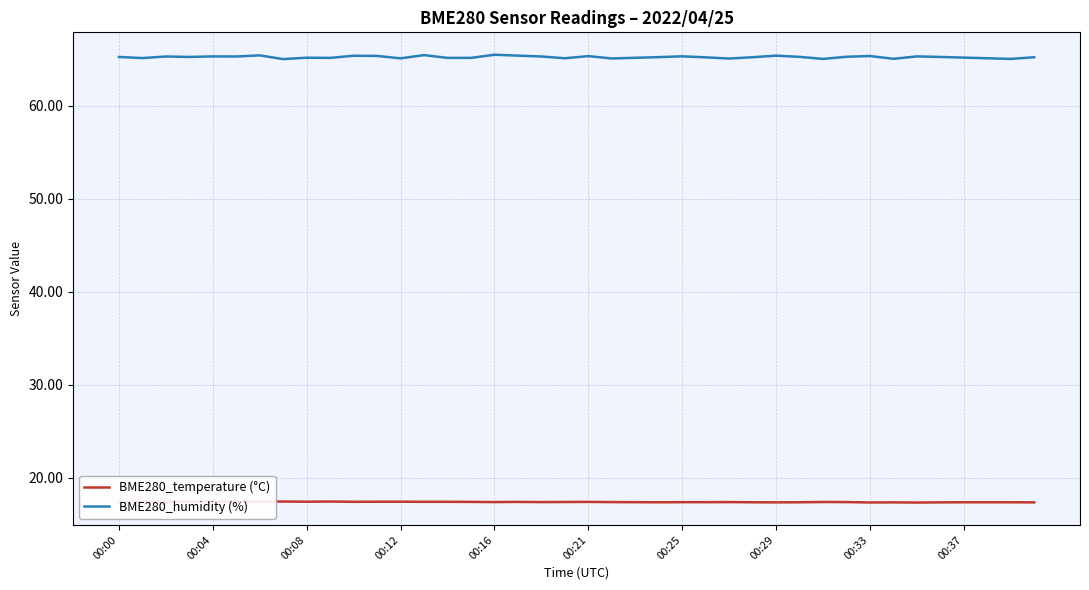

What is the average value of the BME280_humidity (%) series?

65.2